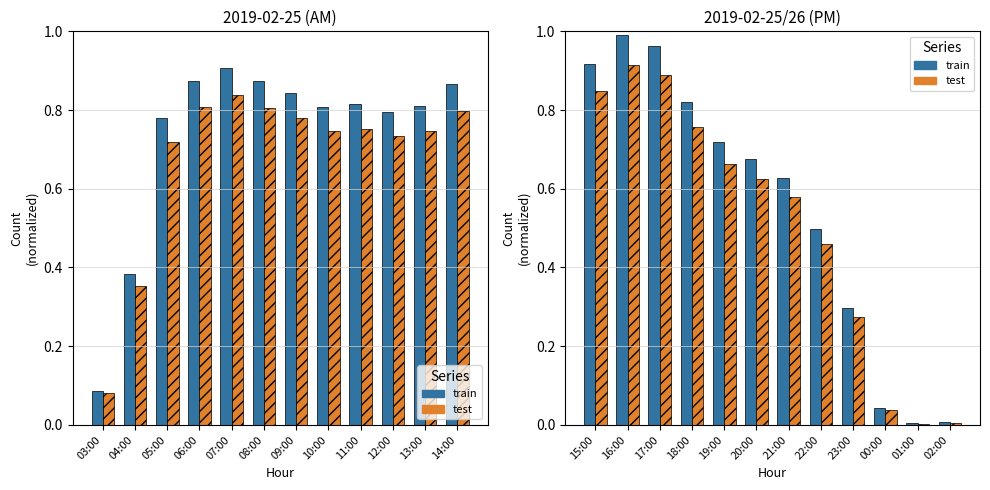

What are all the series names shown in the legend?

train, test